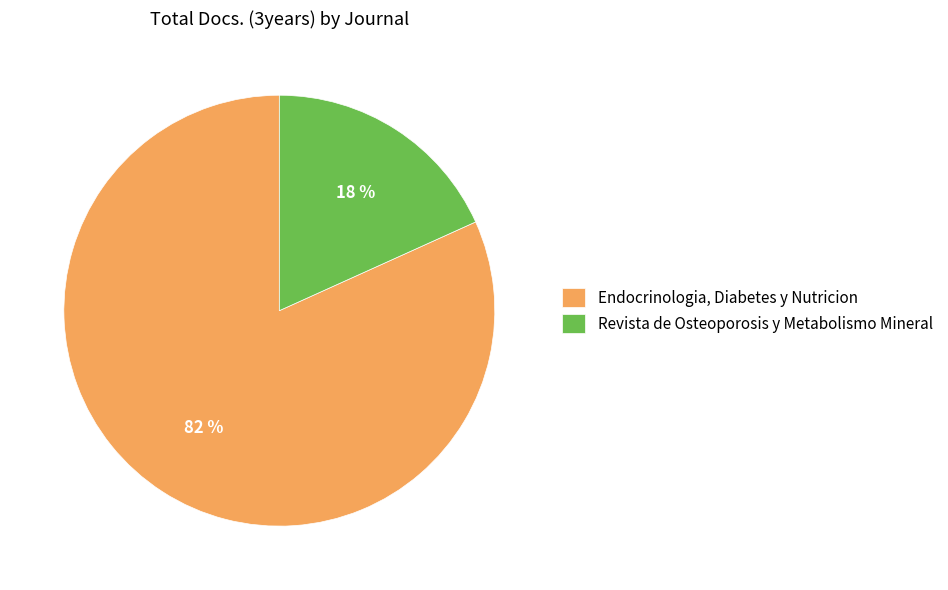

To the nearest percent, what portion does Revista de Osteoporosis y Metabolismo Mineral represent?

18%